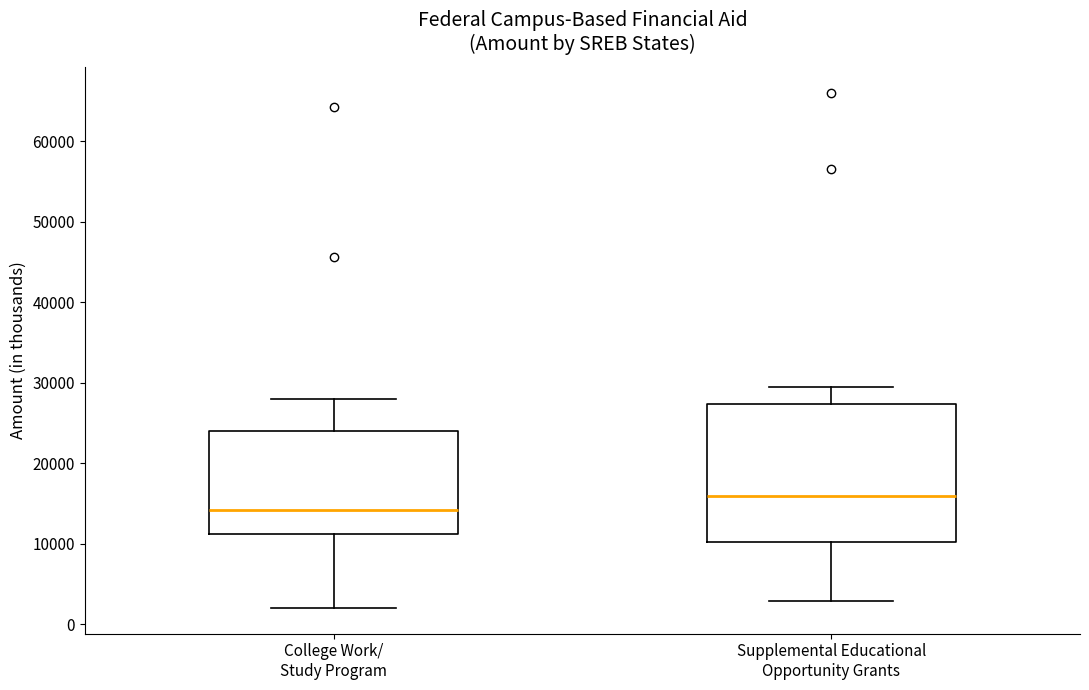

Comparing the boxes themselves (not the whiskers), which one is the tallest?

Supplemental Educational Opportunity Grants